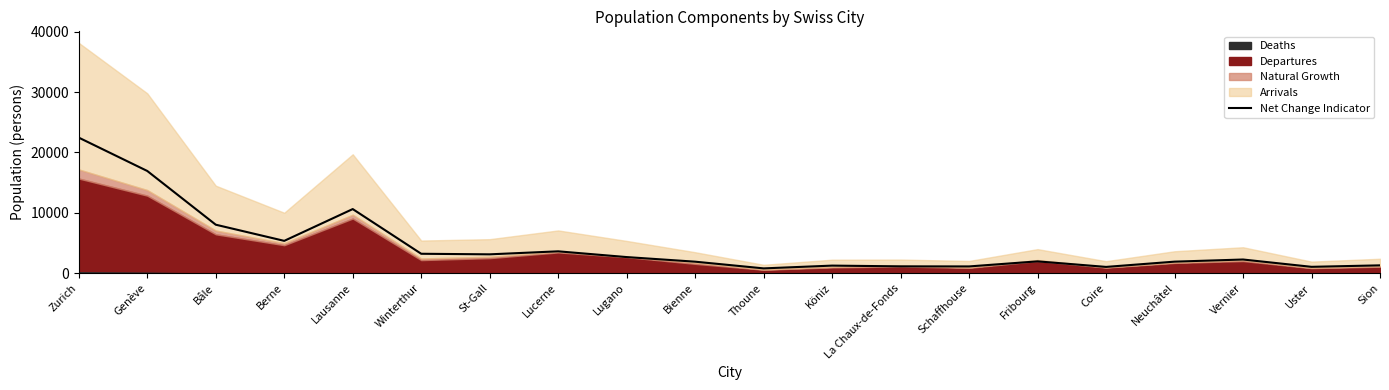

What is the sum of all values?

92036